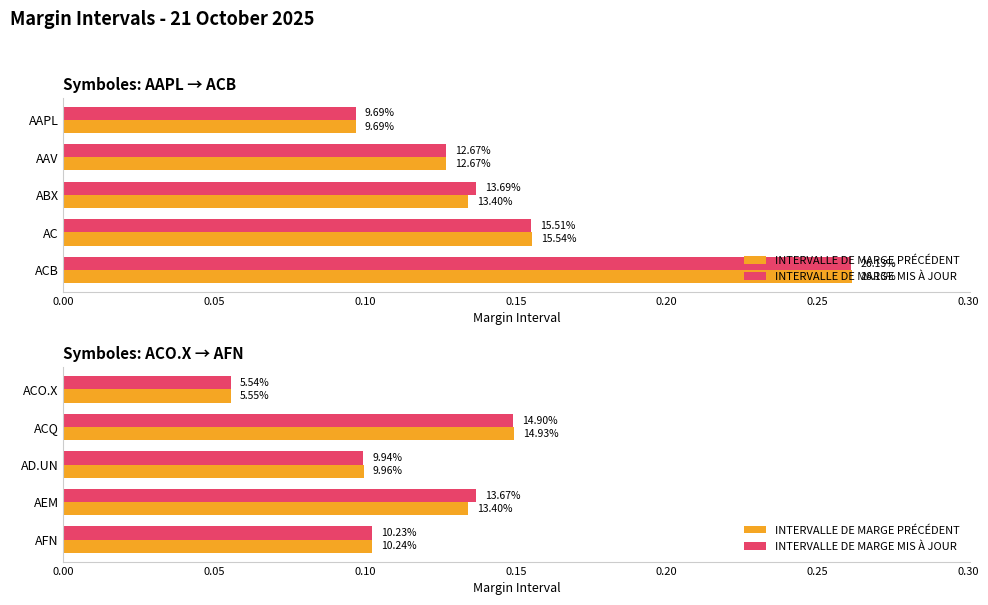

Is it true that INTERVALLE DE MARGE PRÉCÉDENT equals 0.1 at 0.15?

False